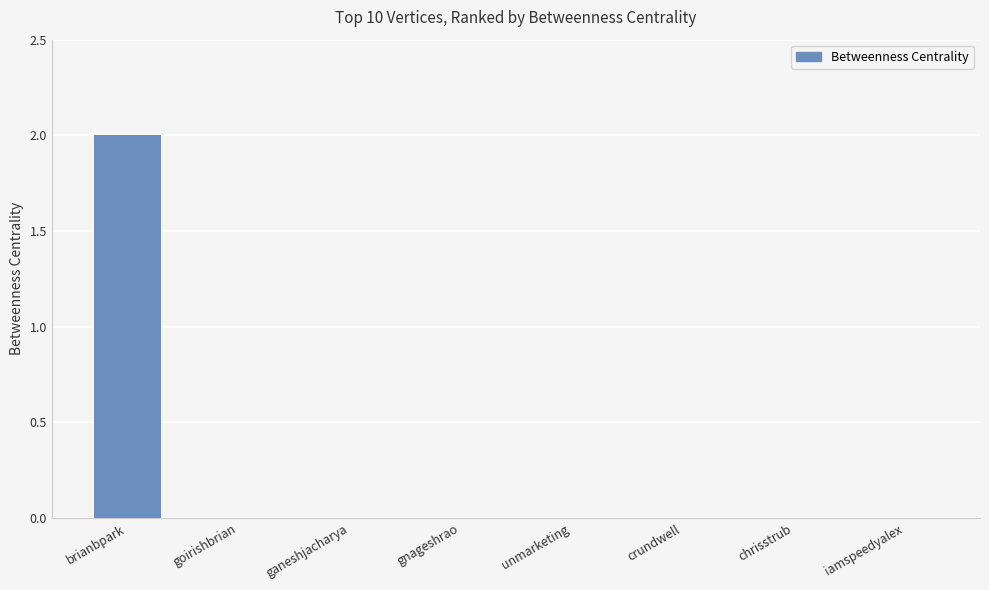

Which label corresponds to the largest value in the chart?

brianbpark